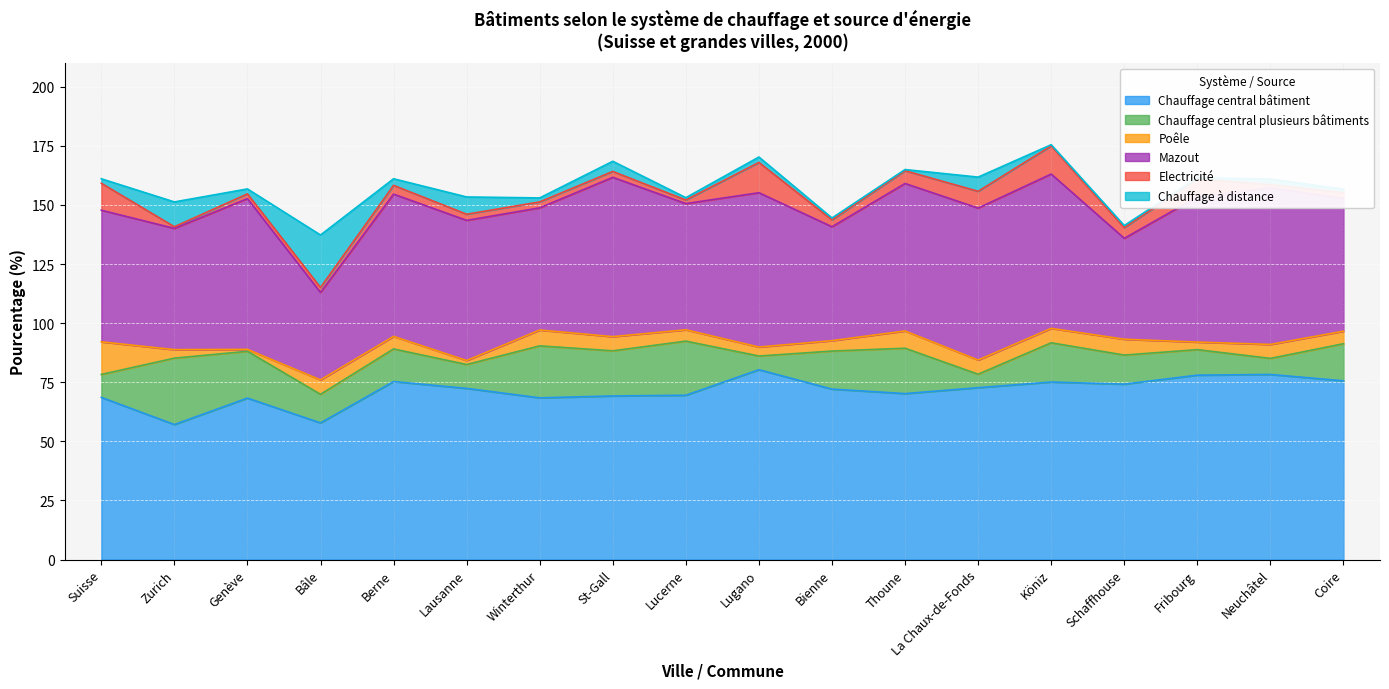

True or false: Mazout and Chauffage central plusieurs bâtiments cross at least once.

False